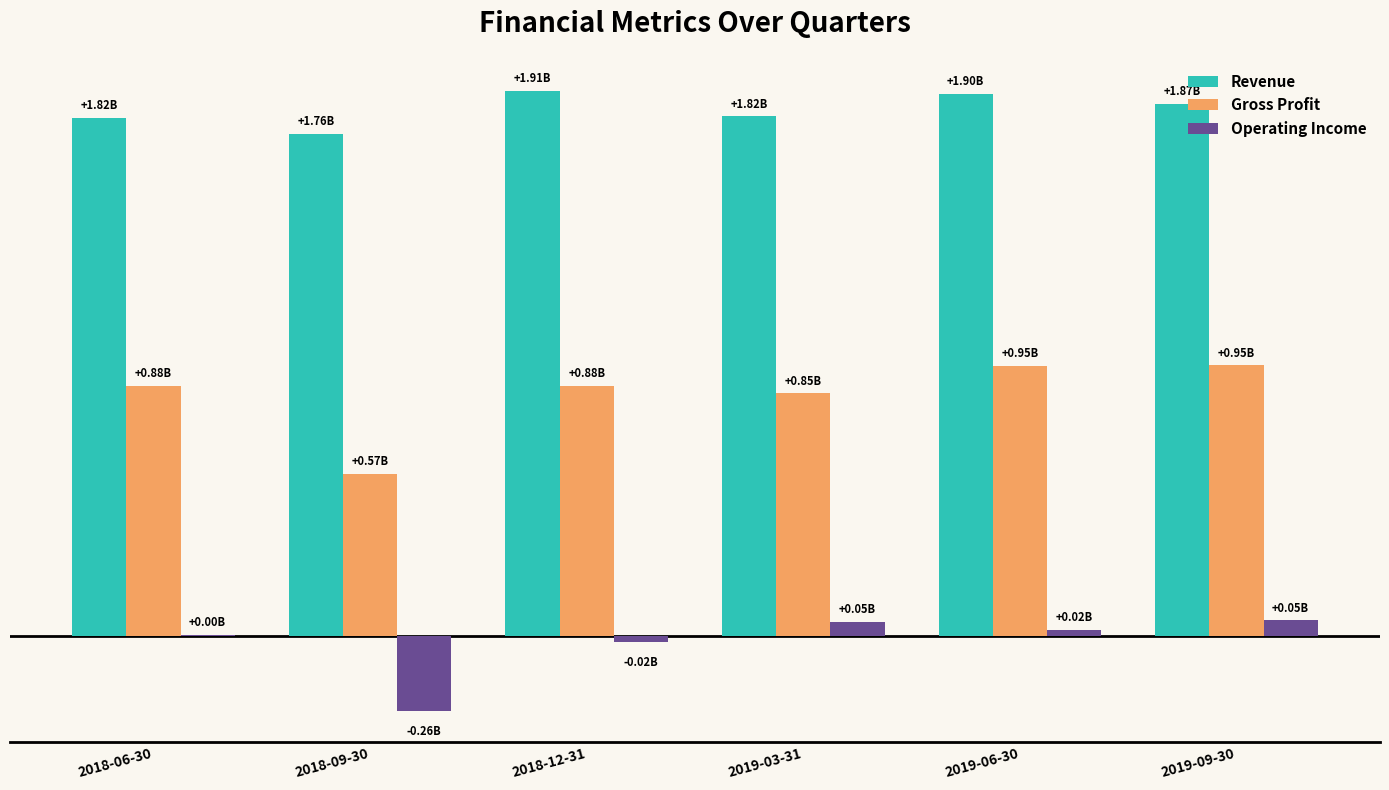

At which category is the sum across all series the highest?

2019-09-30